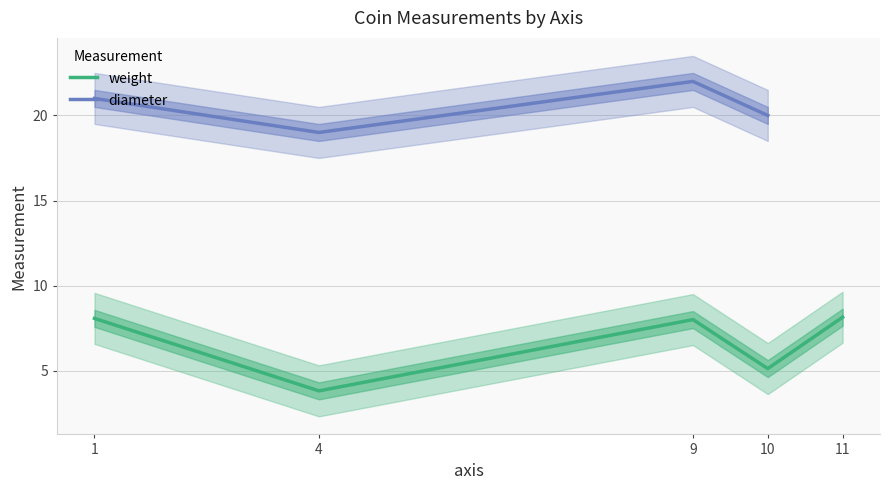

What is the sum of all weight values?

33.1